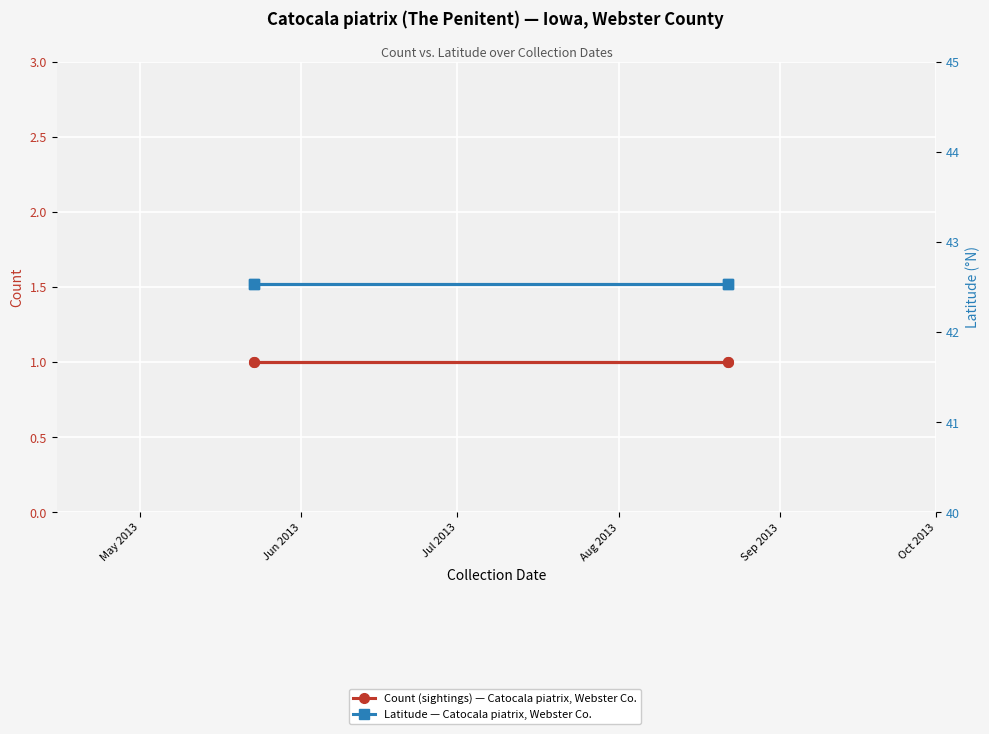

How many distinct data groups are displayed?

2